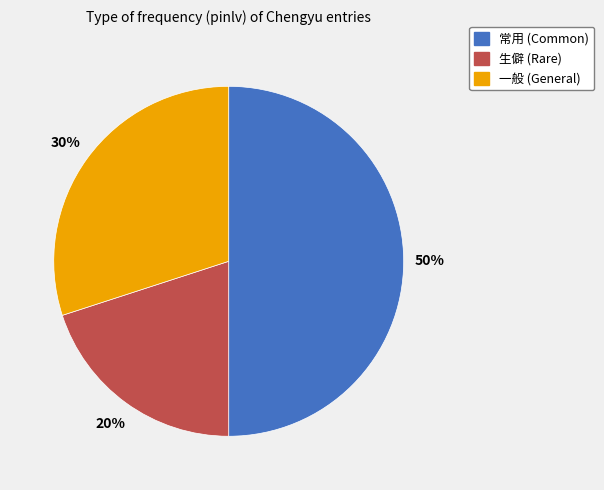

Combined, do 生僻 and 常用 account for over 50%?

Yes